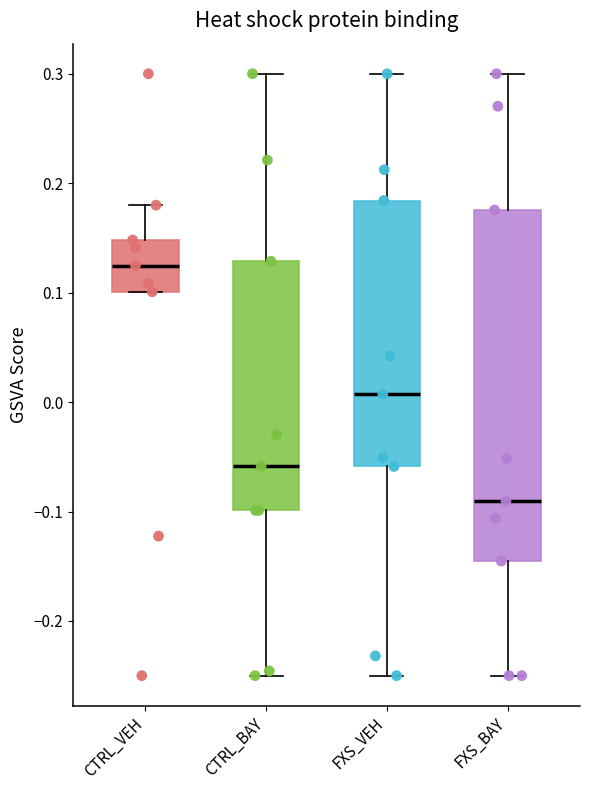

Where does the lower whisker of the box for CTRL_BAY end on the y-axis? The values are not printed on the chart, so give them approximately, as read against the axis.

-0.25